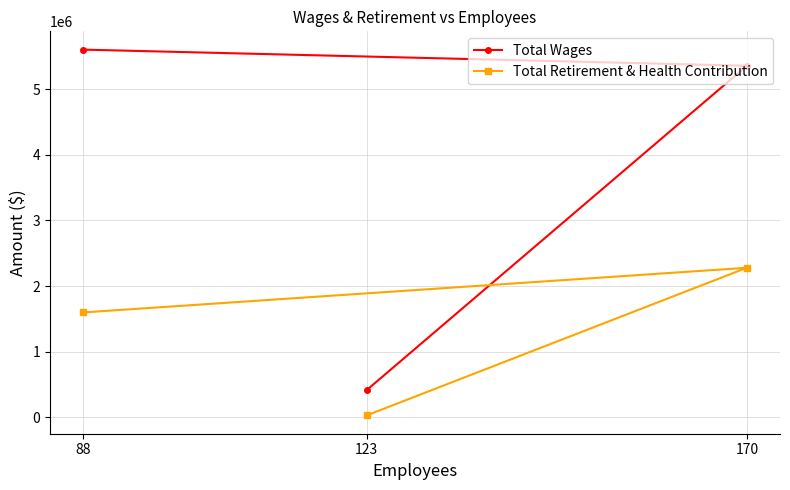

True or false: Total Wages has a value of 708950 at 123.

False